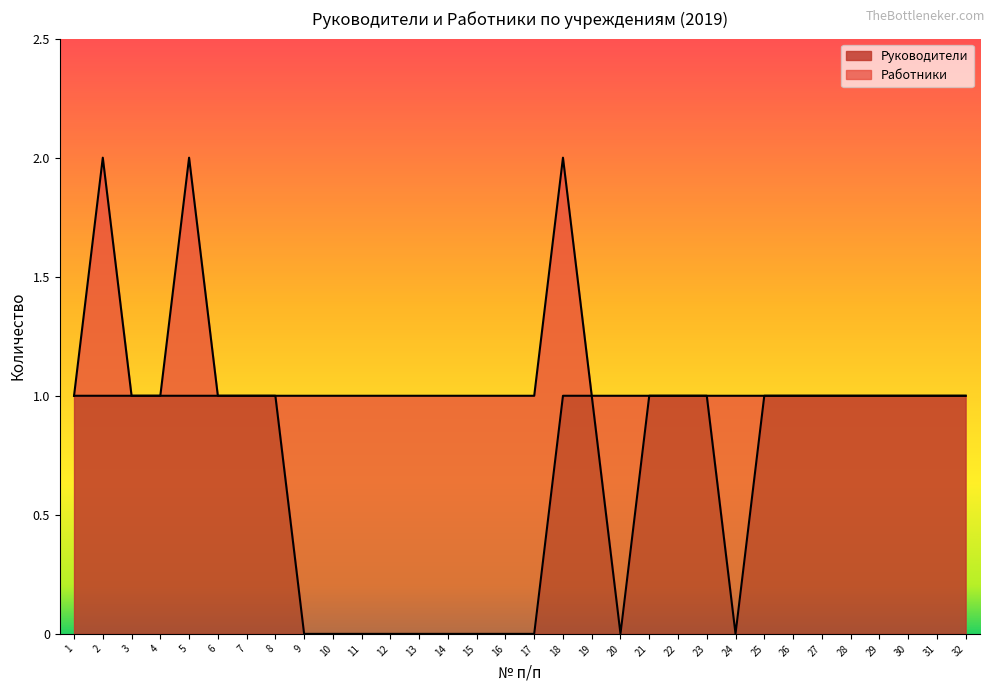

List the labels in order of value, largest first.

1, 2, 3, 4, 5, 6, 7, 8, 18, 19, 21, 22, 23, 25, 26, 27, 28, 29, 30, 31, 32, 9, 10, 11, 12, 13, 14, 15, 16, 17, 20, 24